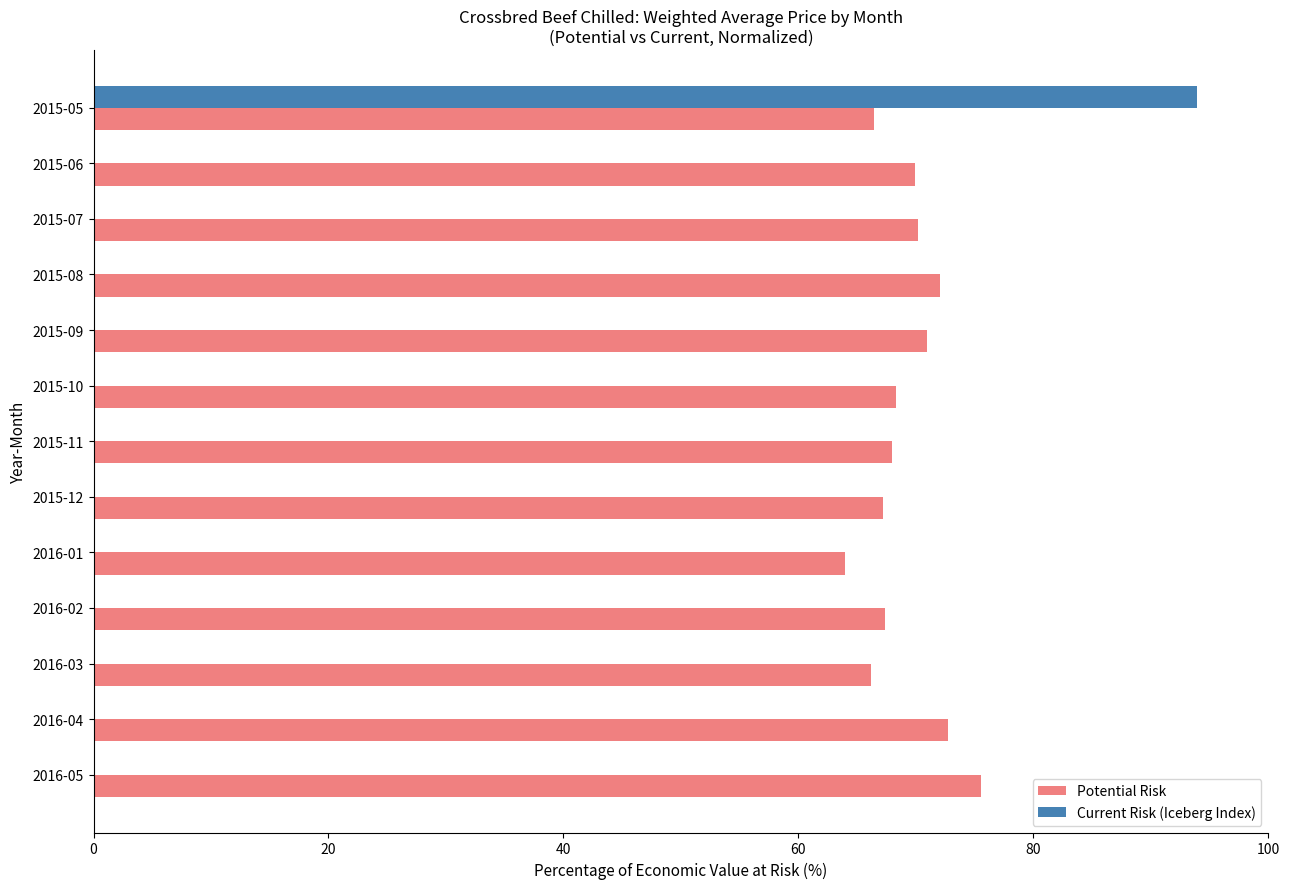

Are the bars grouped side by side (vs. stacked)?

No